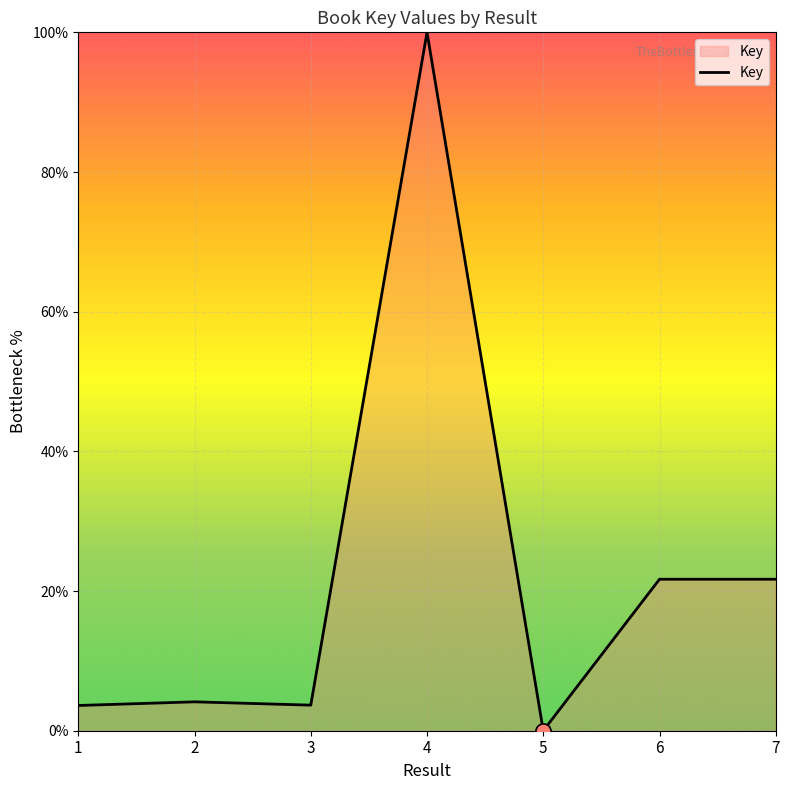

Between 3 and 6, which is larger?

6